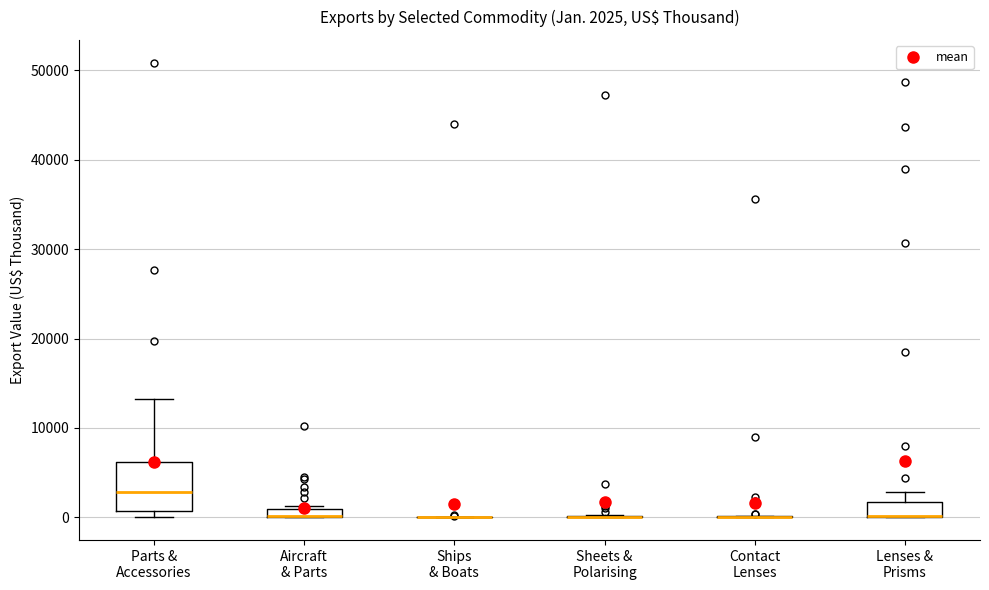

Which box is the tallest, from its lower edge to its upper edge?

Parts & Accessories